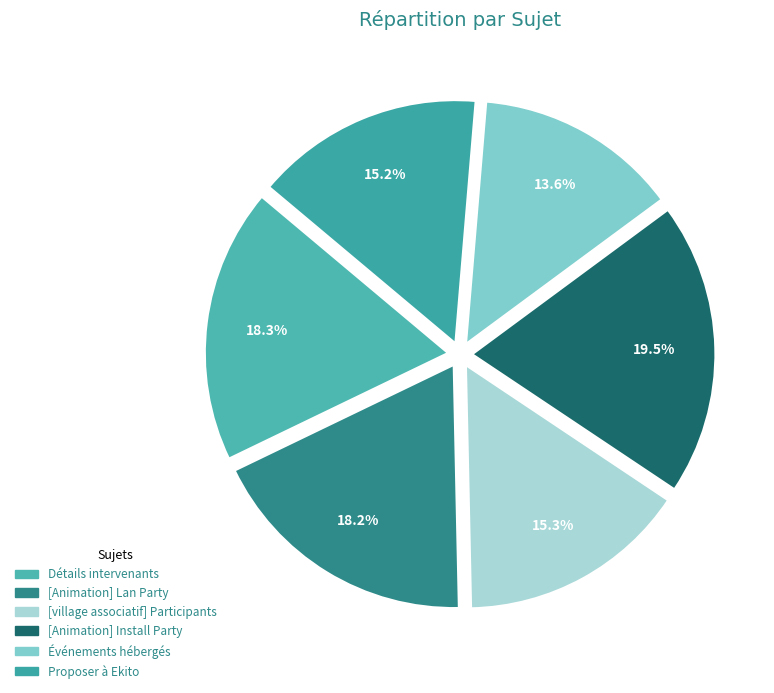

Rank the categories by value from lowest to highest.

Événements hébergés, Proposer à Ekito, [village associatif] Participants, [Animation] Lan Party, Détails intervenants, [Animation] Install Party